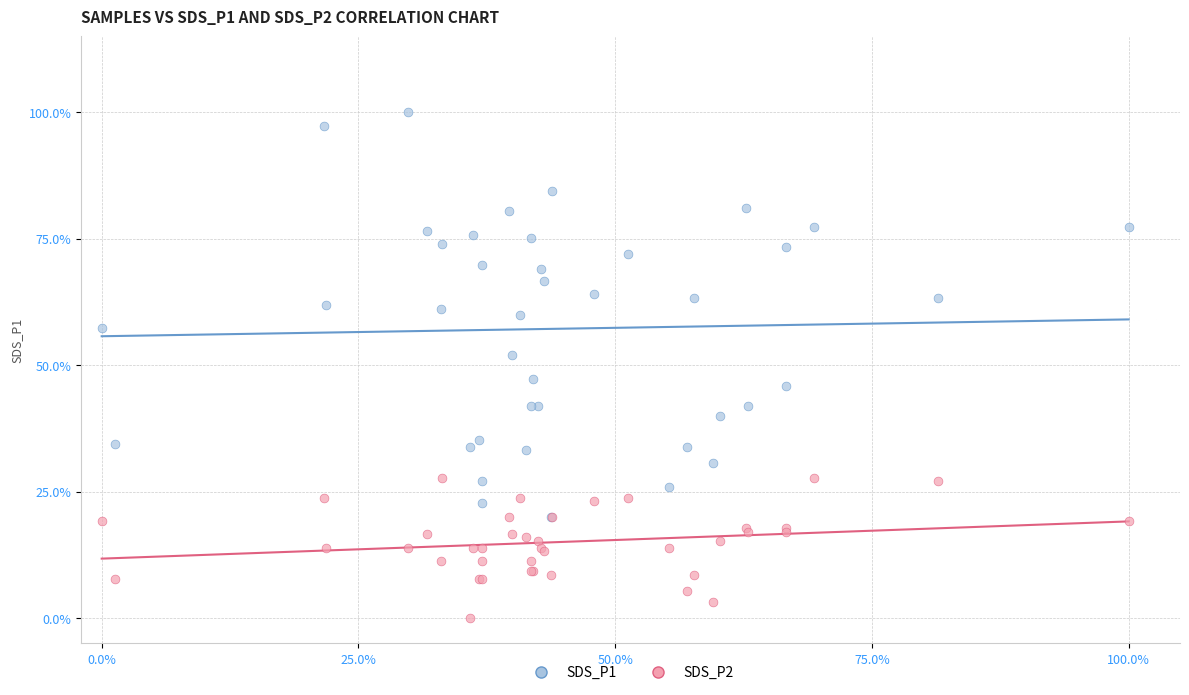

What are all the series names shown in the legend?

SDS_P1, SDS_P2